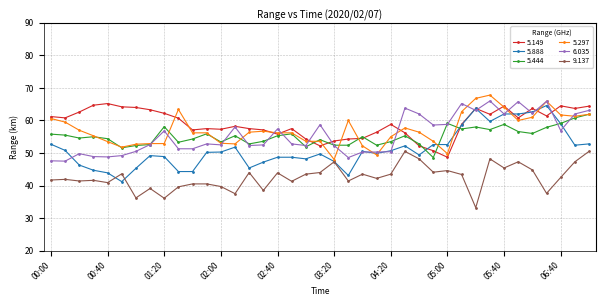

What is the minimum value shown in the chart?

33.2